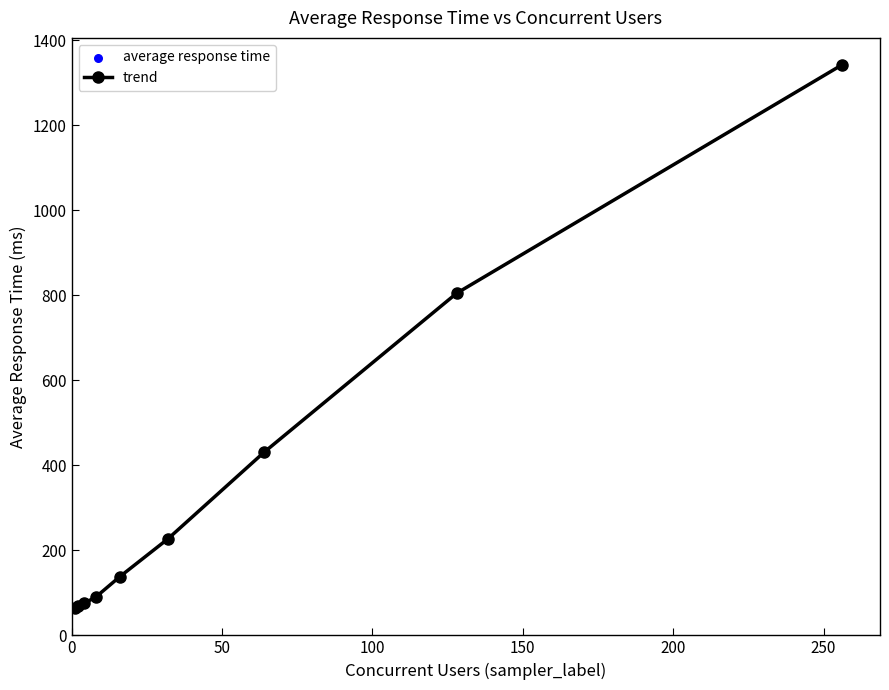

What is the average value?

360